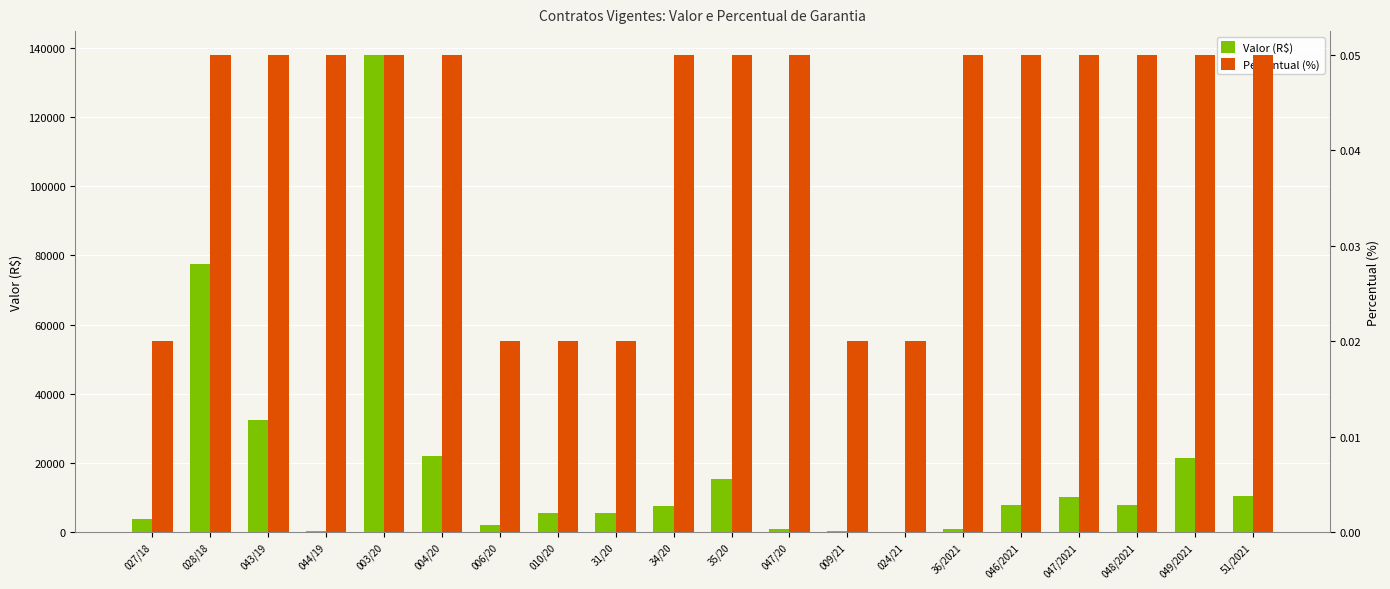

What is the difference between the second highest and second lowest values in the Valor (R$) series?

77271.5